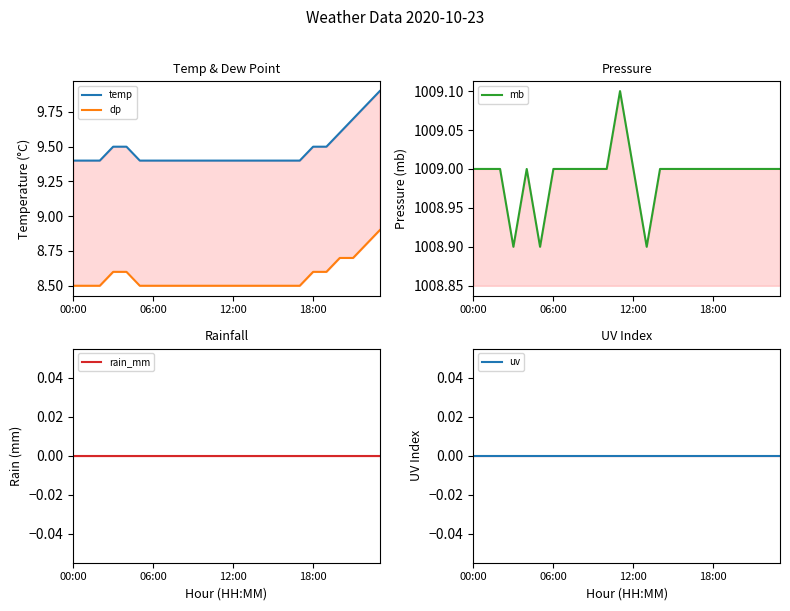

How many lines are shown in the chart?

5